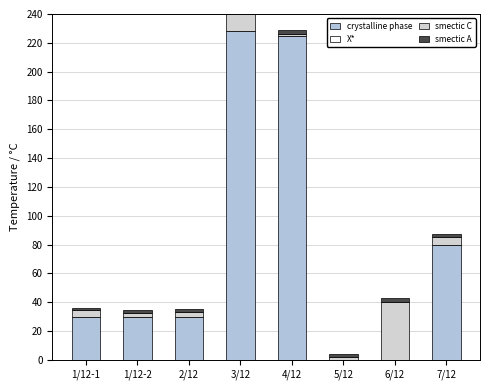

Rank the series by their maximum value, from lowest to highest.

X*, smectic A, smectic C, crystalline phase